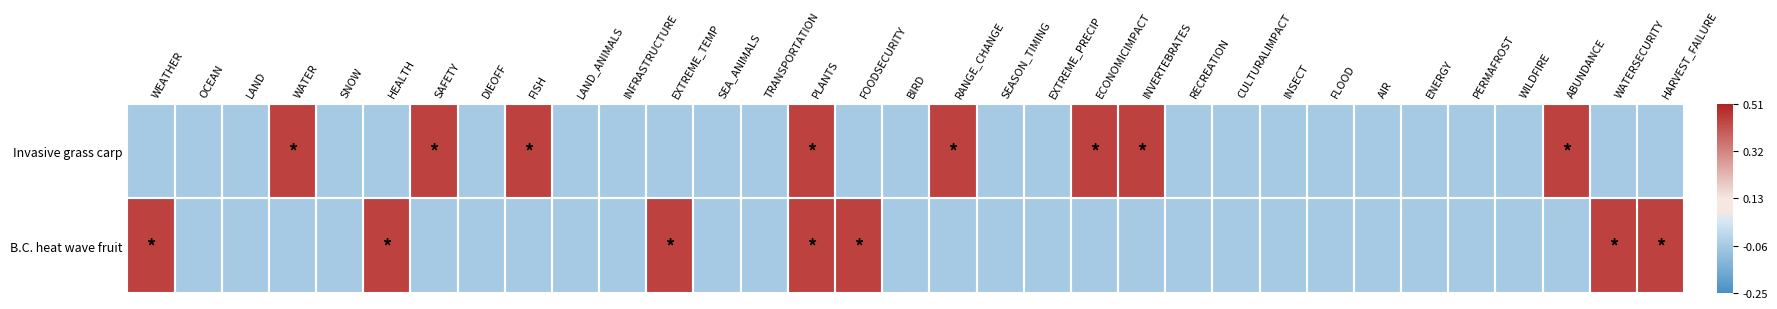

Which series has the largest range (max minus min)?

Invasive grass carp